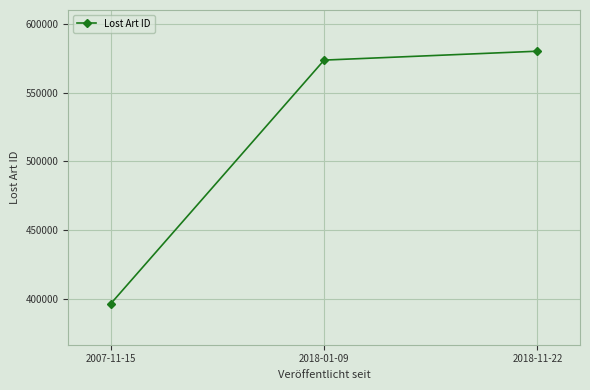

What is the smallest value displayed?

396473